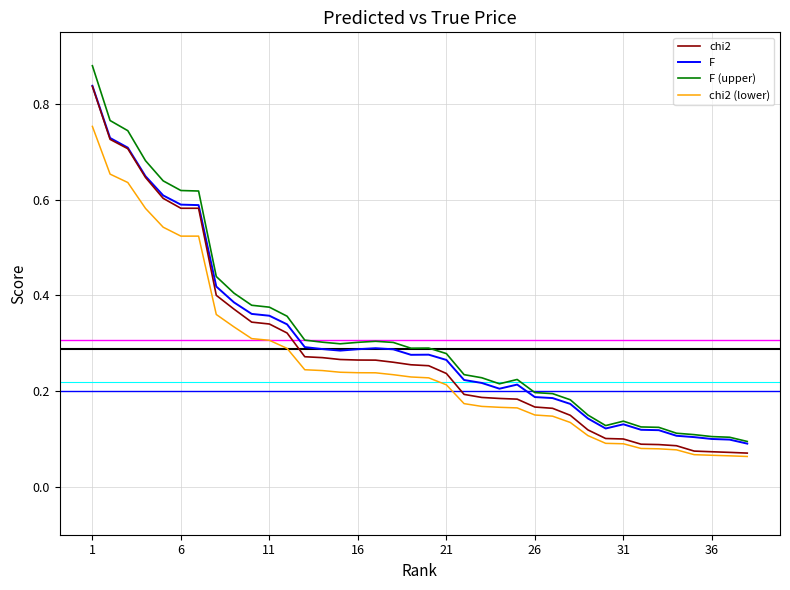

Which series has the largest range (max minus min)?

F (upper)